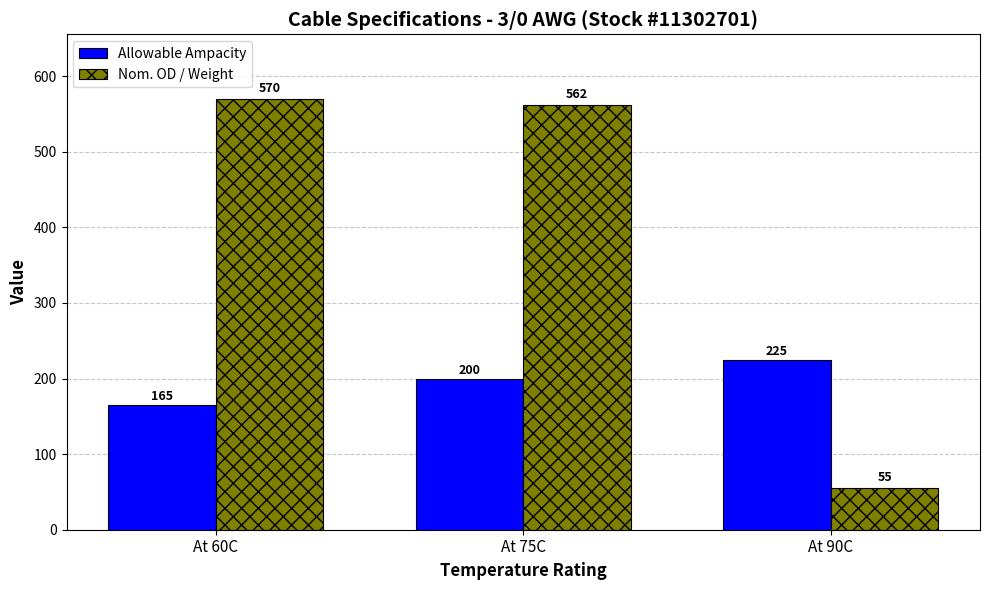

What position from the left is At 60C?

1